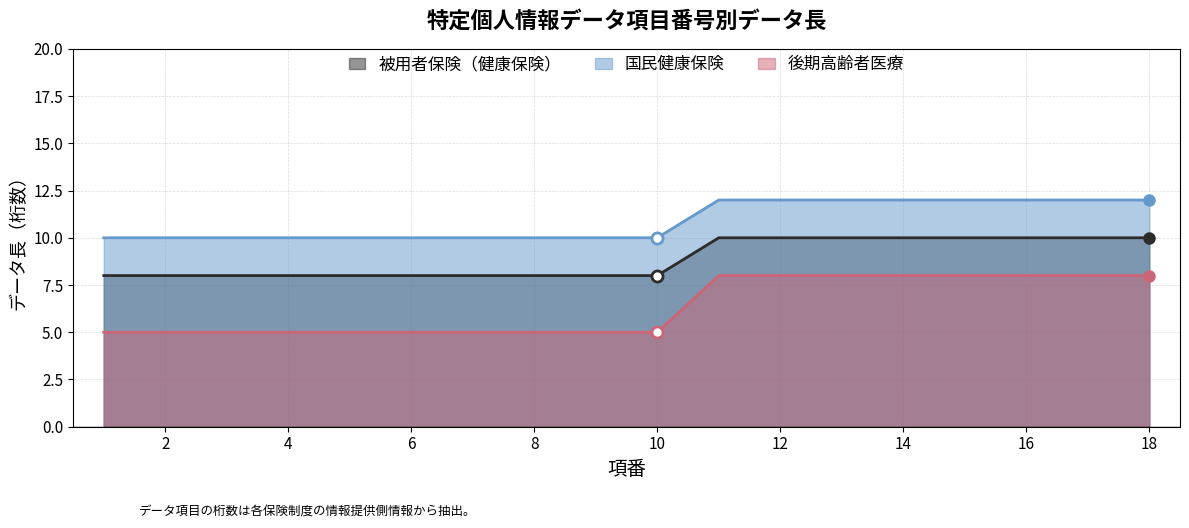

Is the value of 後期高齢者医療 at 15 greater than the value of 国民健康保険 at 6?

No